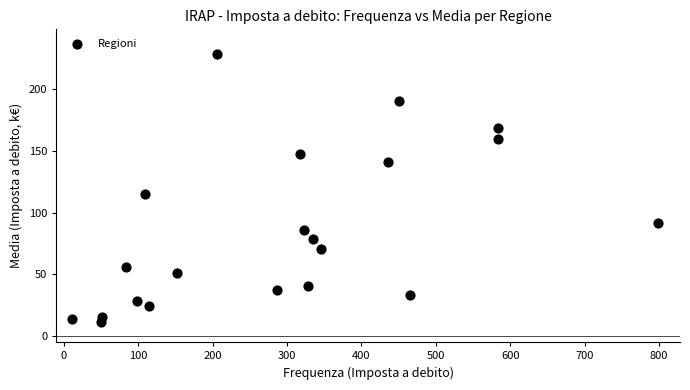

What Y value in the scatter plot is closest to 119?

115.4